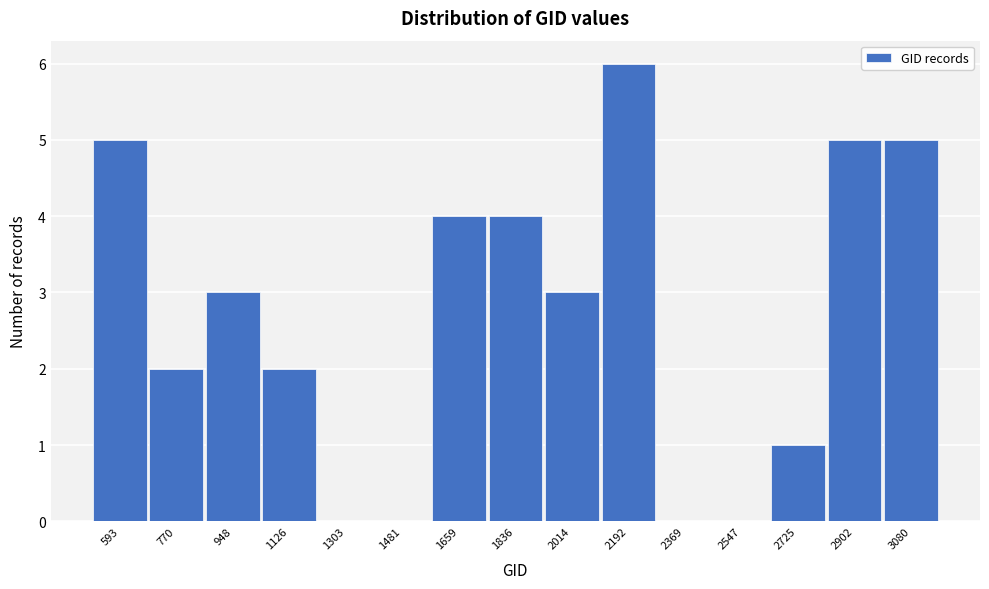

Which category has the highest value across all series?

2192